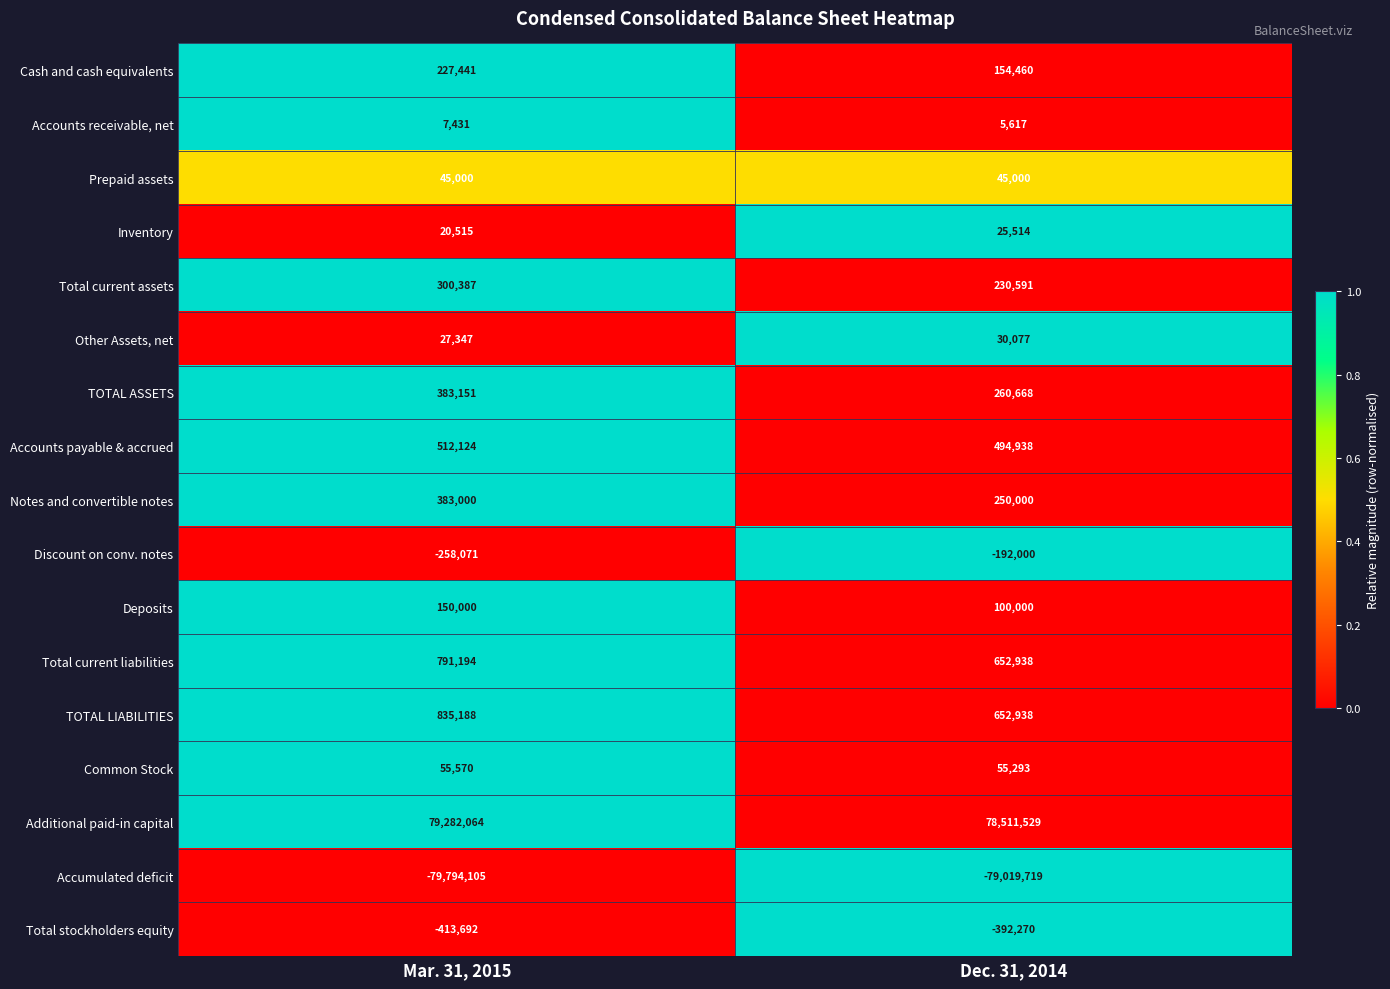

List the series in order of their peak value, lowest first.

Accumulated deficit, Total stockholders equity, Discount on conv. notes, Accounts receivable, net, Inventory, Other Assets, net, Prepaid assets, Common Stock, Deposits, Cash and cash equivalents, Total current assets, Notes and convertible notes, TOTAL ASSETS, Accounts payable & accrued, Total current liabilities, TOTAL LIABILITIES, Additional paid-in capital